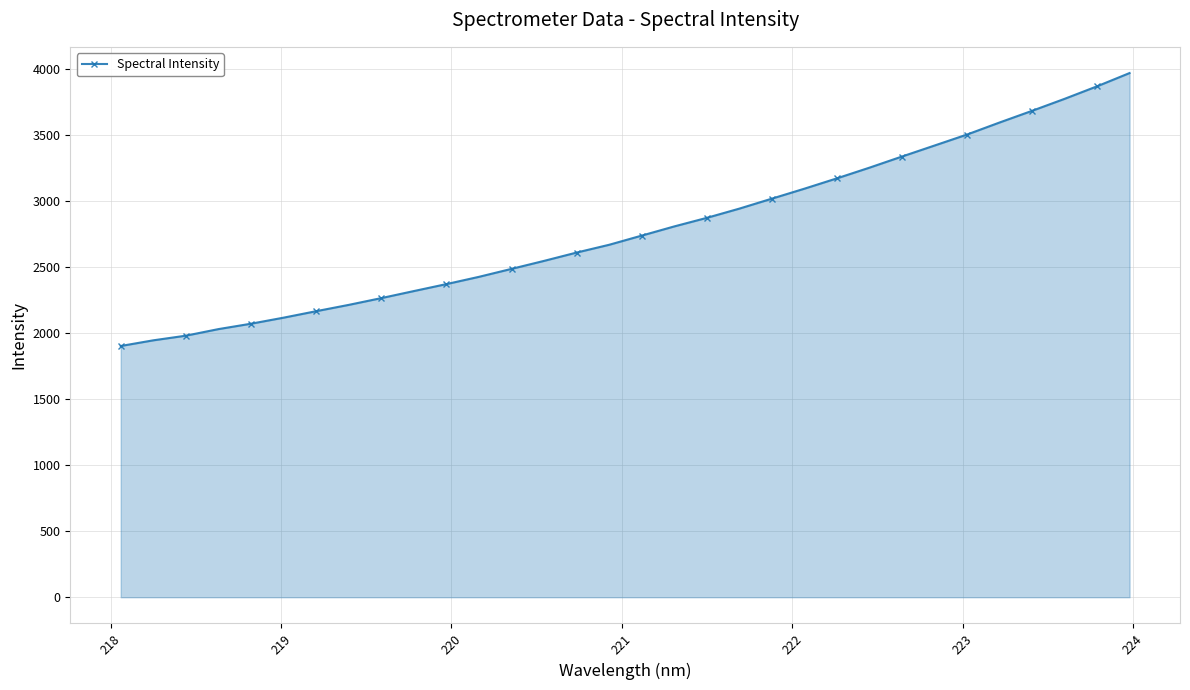

What is the sum of all values?

89091.7